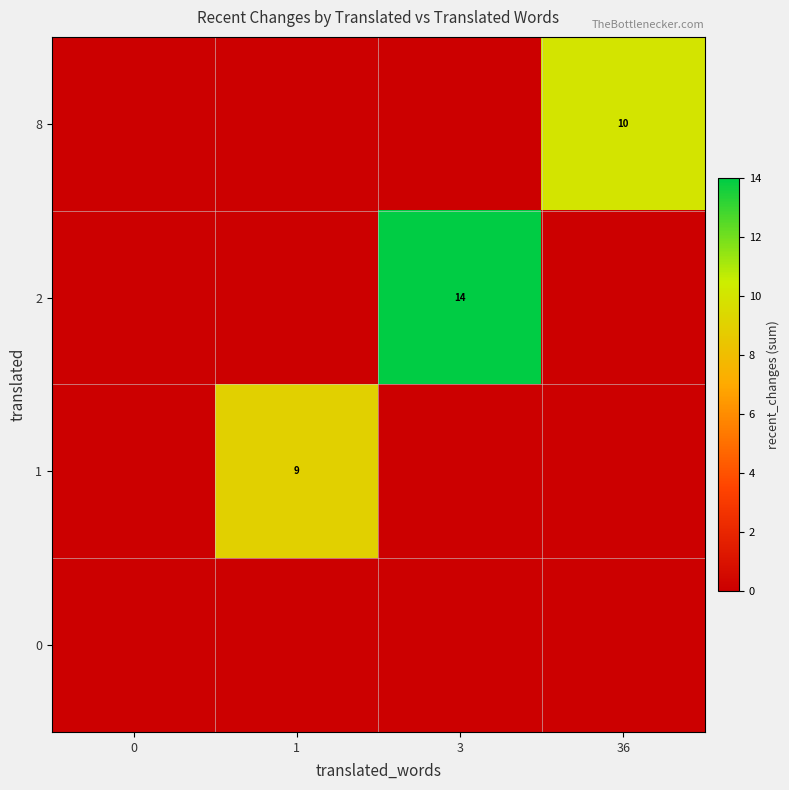

The value of 1 at 1 is 9. True or false?

True